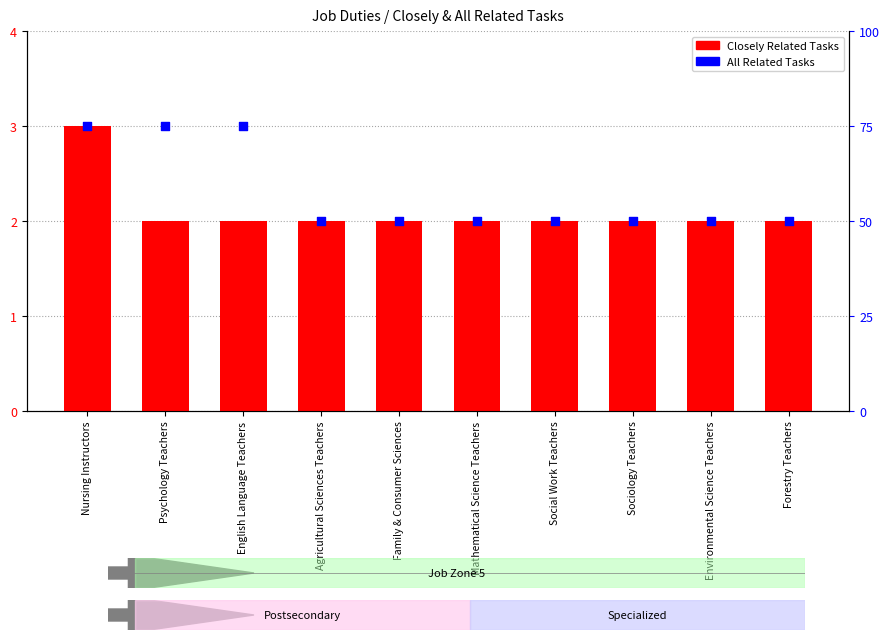

At which category is the sum across all series the highest?

Nursing Instructors